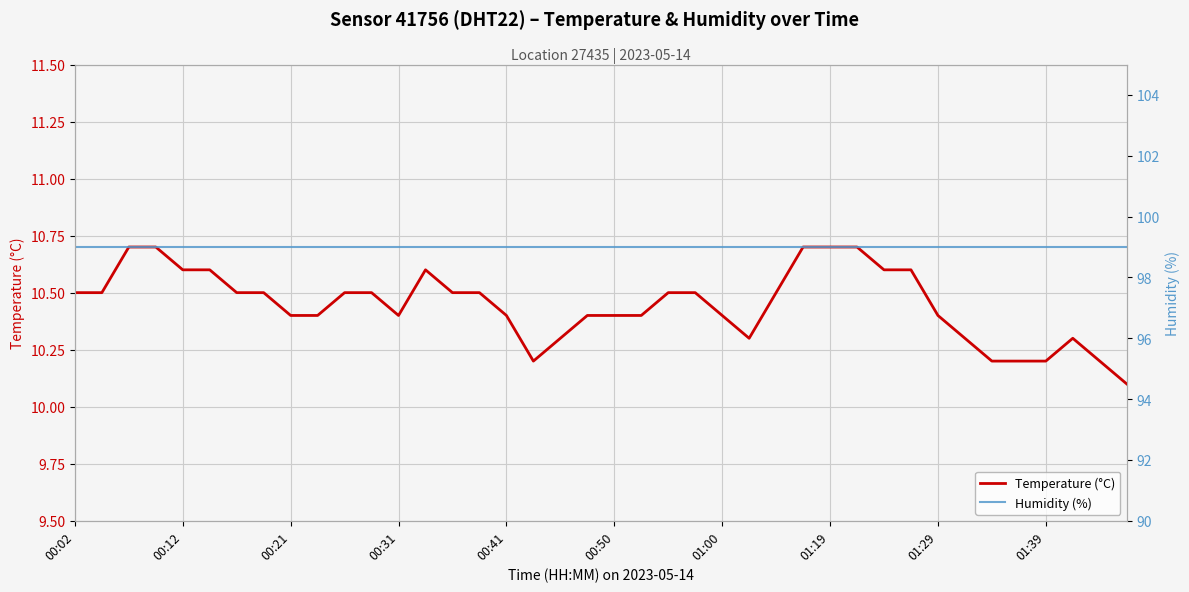

Reading left to right, what are all the values shown in this chart?

Temperature (°C): 10.5	10.5	10.7	10.7	10.6	10.6	10.5	10.5	10.4	10.4	10.5	10.5	10.4	10.6	10.5	10.5	10.4	10.2	10.3	10.4	10.4	10.4	10.5	10.5	10.4	10.3	10.5	10.7	10.7	10.7	10.6	10.6	10.4	10.3	10.2	10.2	10.2	10.3	10.2	10.1
Humidity (%): 99.0	99.0	99.0	99.0	99.0	99.0	99.0	99.0	99.0	99.0	99.0	99.0	99.0	99.0	99.0	99.0	99.0	99.0	99.0	99.0	99.0	99.0	99.0	99.0	99.0	99.0	99.0	99.0	99.0	99.0	99.0	99.0	99.0	99.0	99.0	99.0	99.0	99.0	99.0	99.0